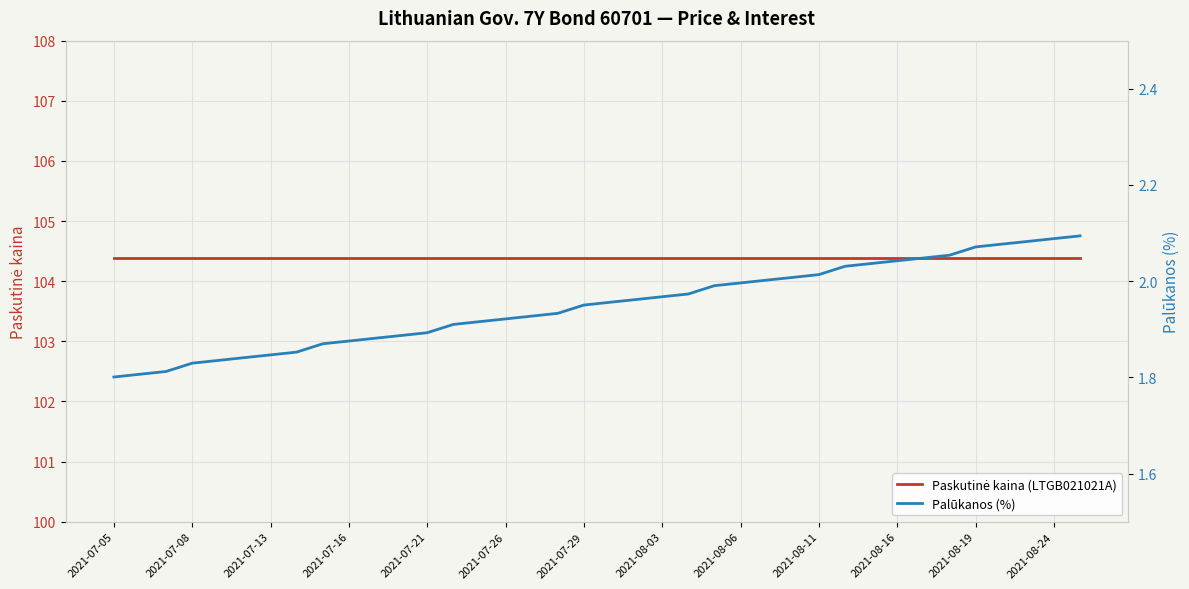

How many distinct data groups are displayed?

2